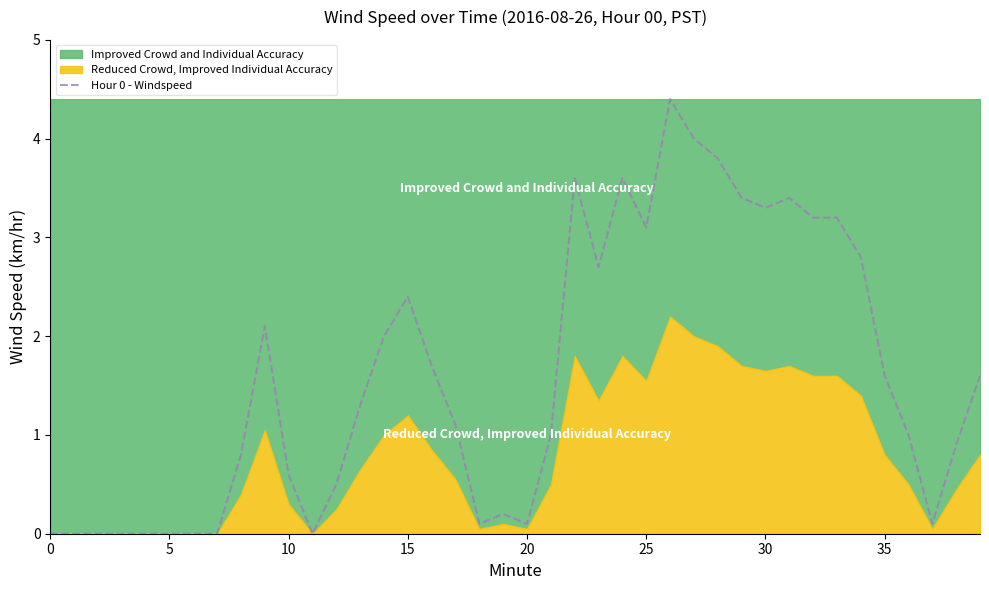

What is the highest value of the Hour 0 - Windspeed series?

4.4